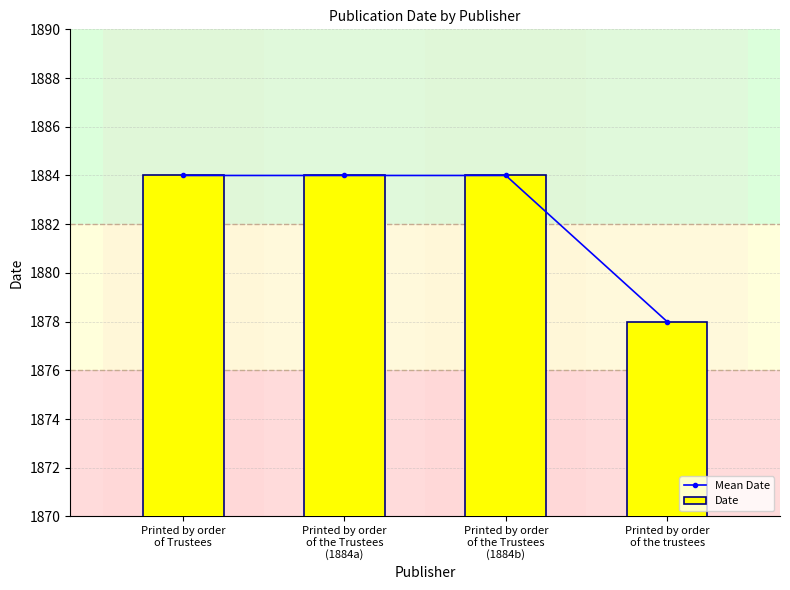

Reading right to left, list all the values displayed in this chart.

Mean Date: Printed by order
of the trustees=1878	Printed by order
of the Trustees
(1884b)=1884	Printed by order
of the Trustees
(1884a)=1884	Printed by order
of Trustees=1884
Date: Printed by order
of the trustees=1878	Printed by order
of the Trustees
(1884b)=1884	Printed by order
of the Trustees
(1884a)=1884	Printed by order
of Trustees=1884